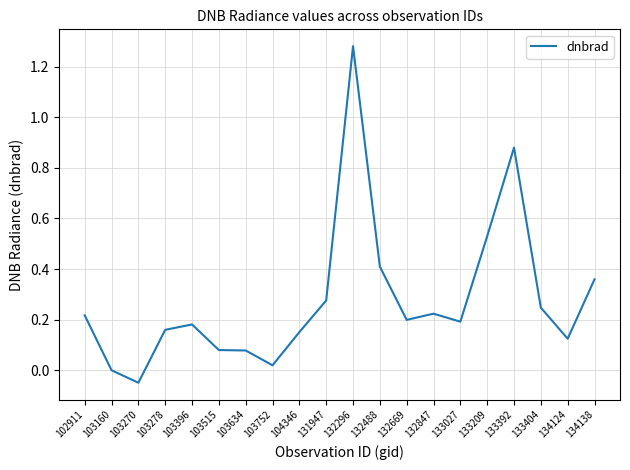

Is it true that the value at 132669 is 0.2?

True